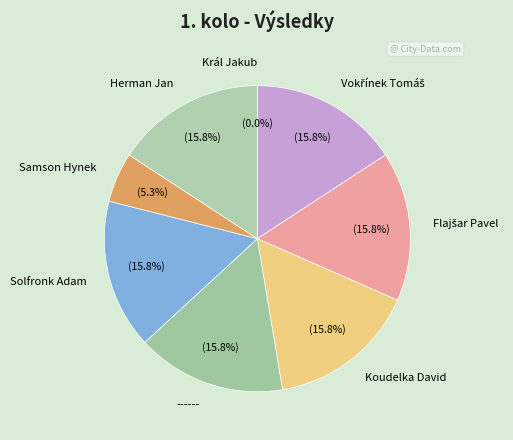

Does ------2 represent more than half of the total?

No